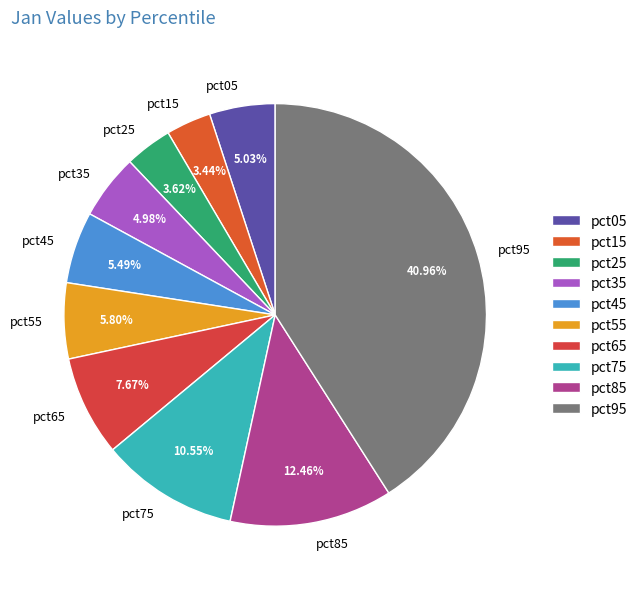

The pct45 slice represents 16% of the pie. True or false?

False